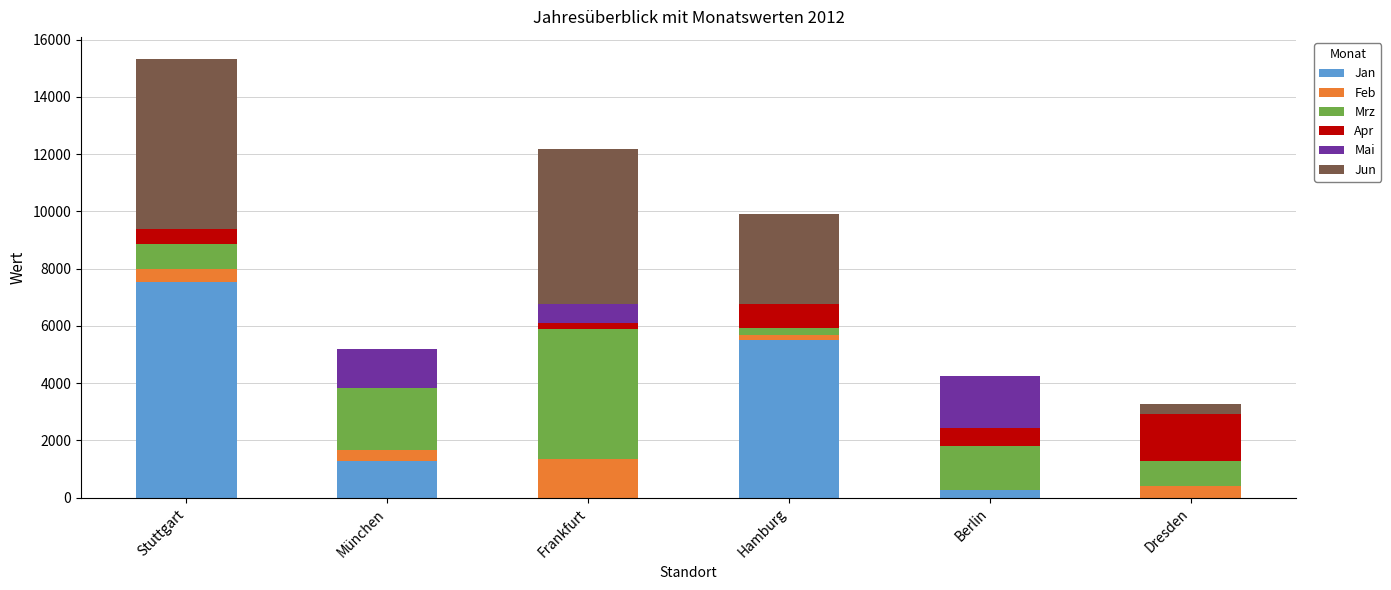

Which category has the highest value in the Jan series?

Stuttgart